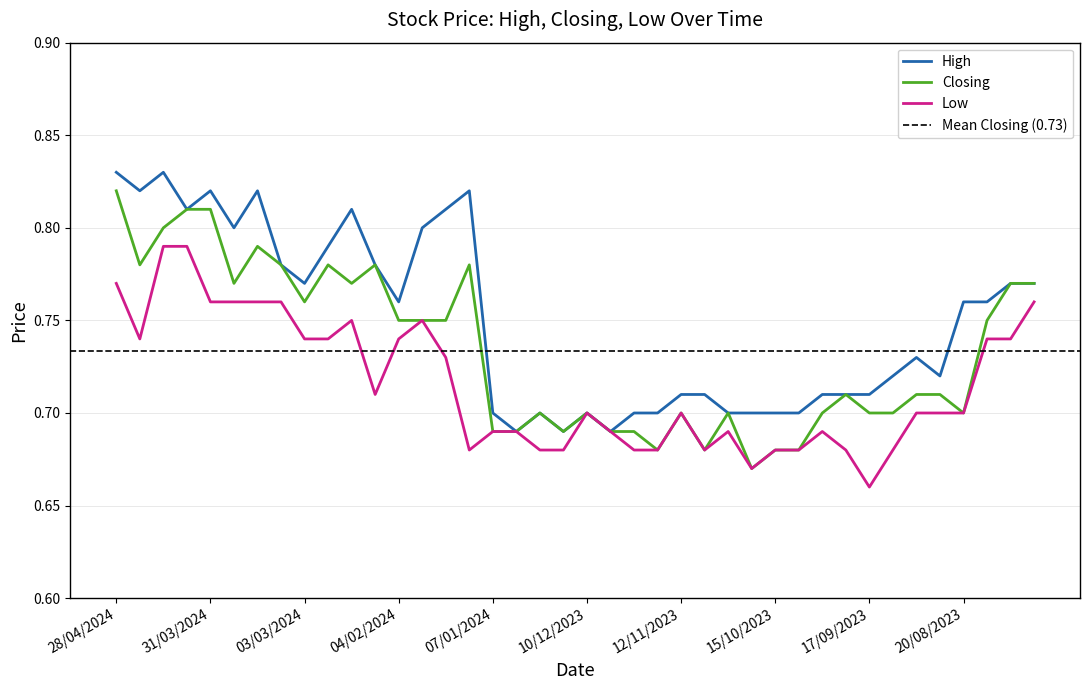

True or false: Closing and High cross at least once.

False